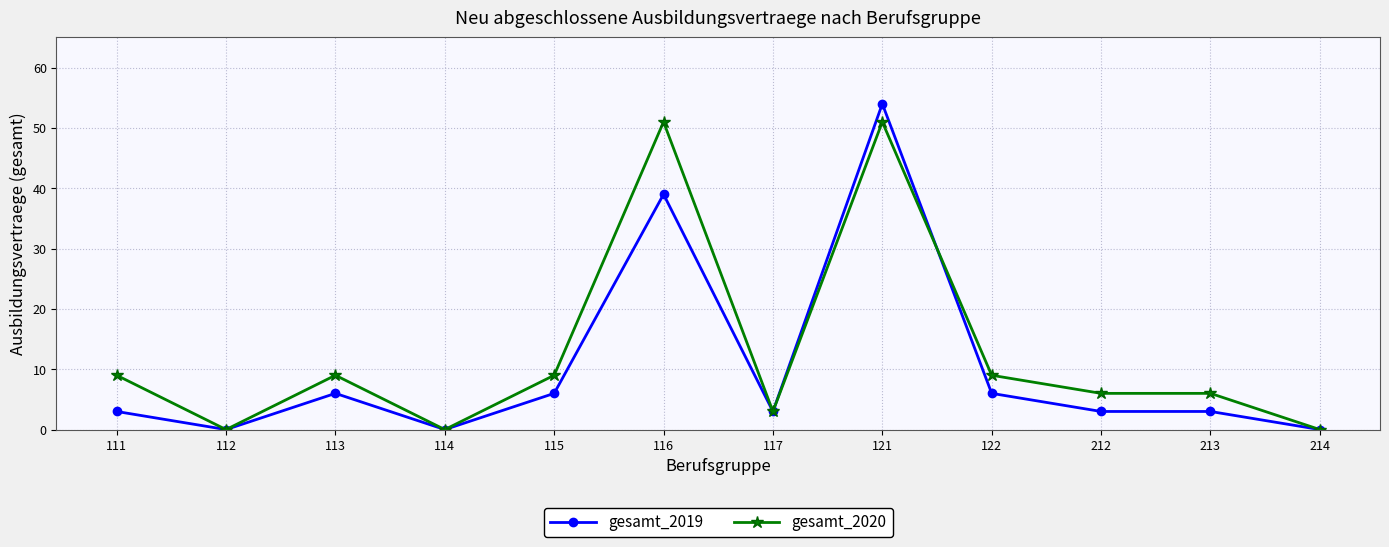

What is the sum of the gesamt_2020 values at 213 and 116?

57